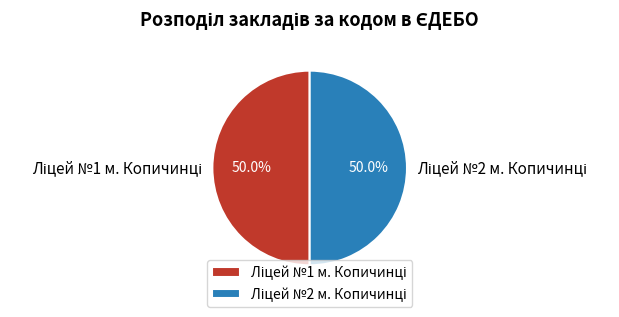

What percentage is the Ліцей №1 м. Копичинці slice, to the nearest percent?

50%